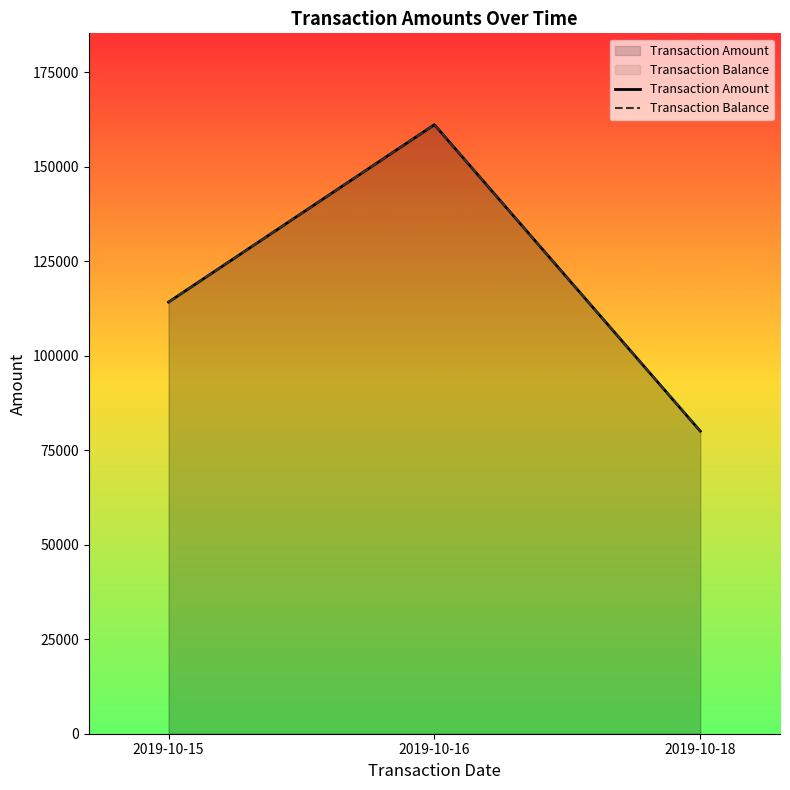

Rank the series at 2019-10-18 from highest to lowest value.

Transaction Amount, Transaction Balance